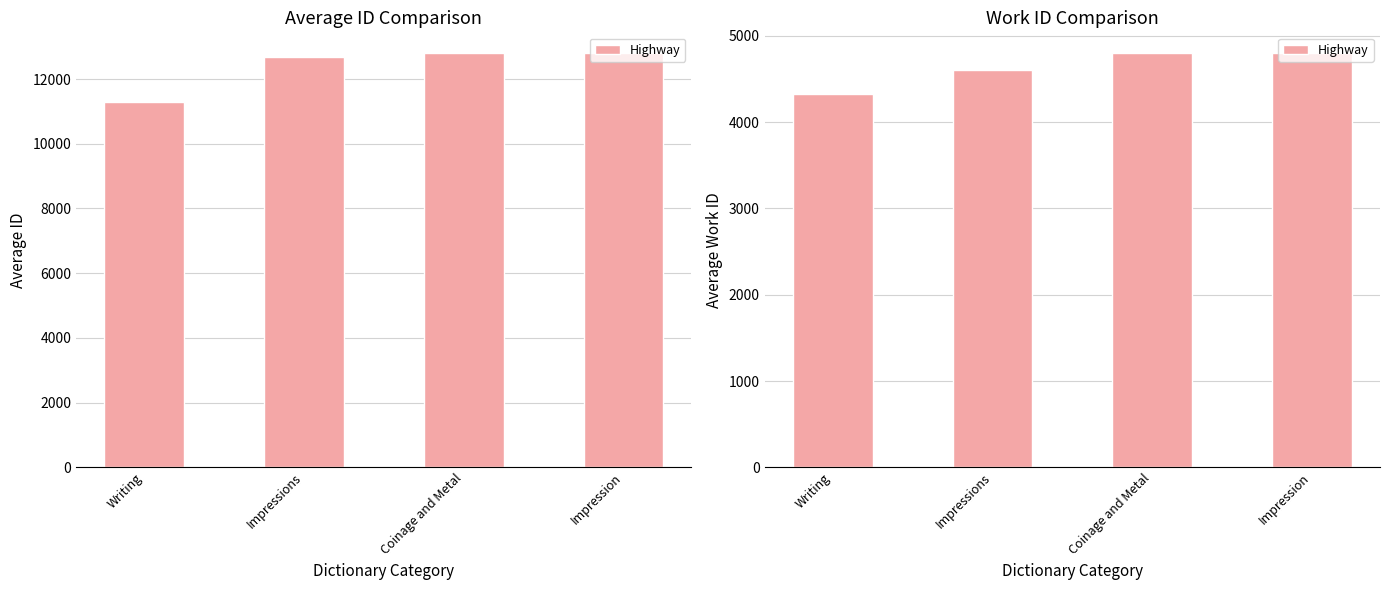

What is the minimum value shown in the chart?

4323.5